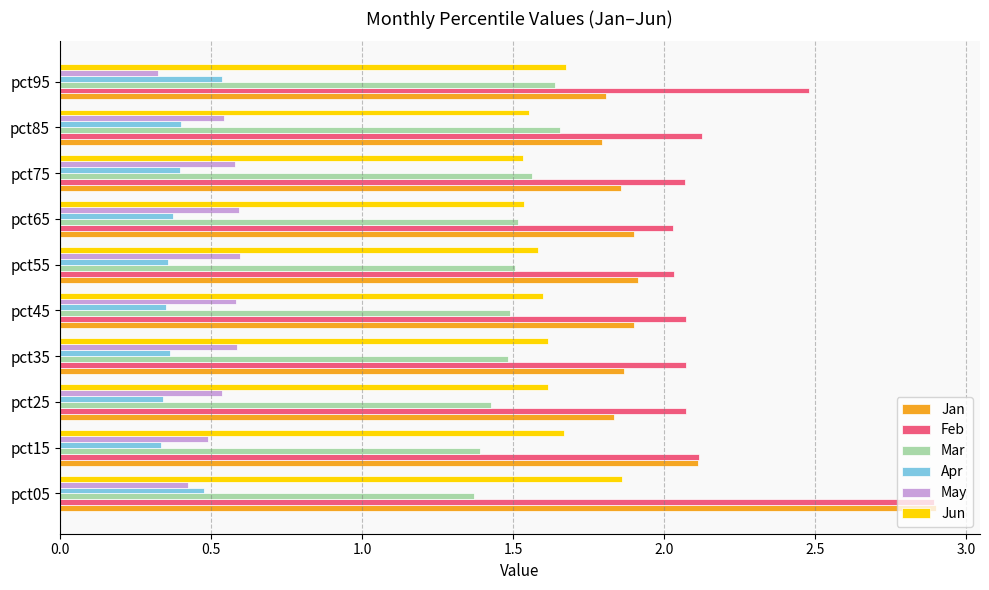

What is the difference between the highest and lowest values at pct05?

2.5